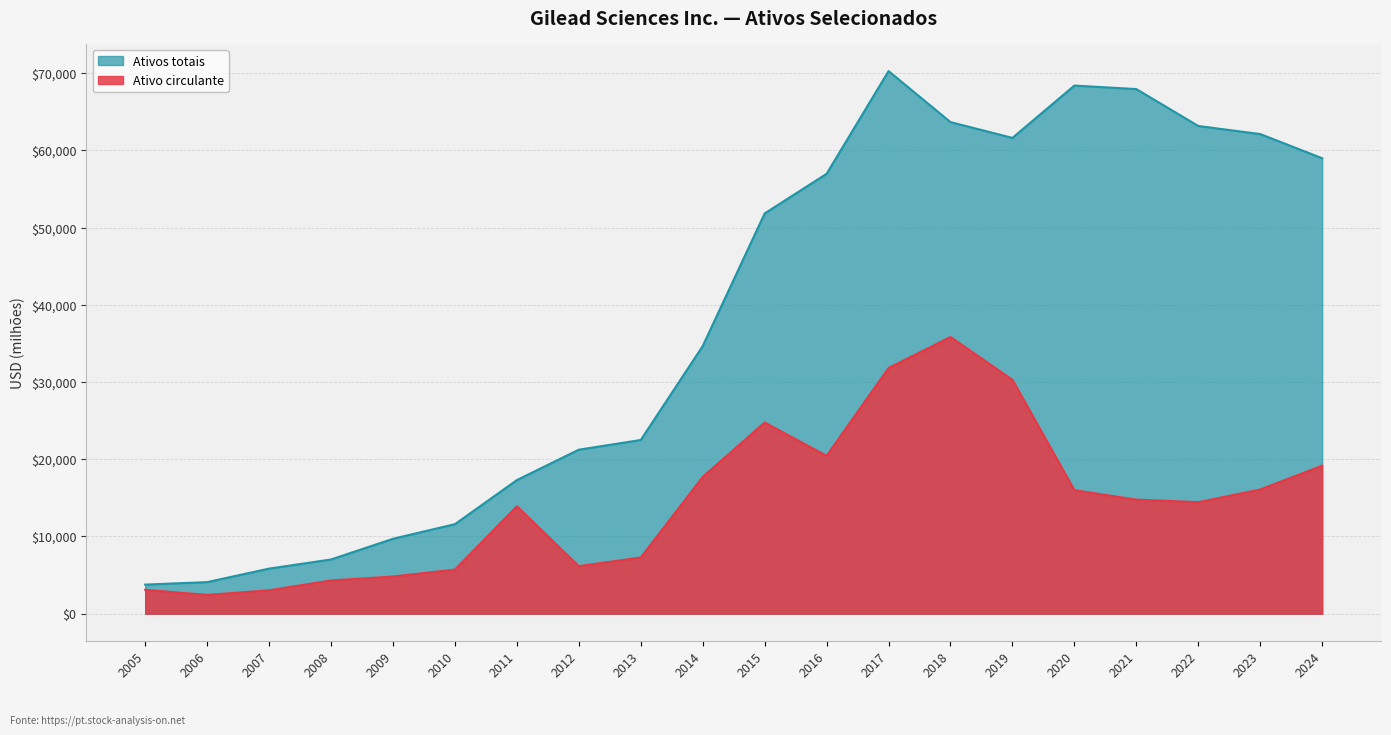

Reading left to right, list all the values displayed in this chart.

Ativo circulante: 2005=3092	2006=2429	2007=3028	2008=4300	2009=4813	2010=5708	2011=13919	2012=6156	2013=7274	2014=17714	2015=24763	2016=20445	2017=31823	2018=35836	2019=30296	2020=15996	2021=14772	2022=14443	2023=16085	2024=19173
Ativos totais: 2005=3765	2006=4086	2007=5835	2008=7019	2009=9699	2010=11593	2011=17303	2012=21240	2013=22497	2014=34664	2015=51839	2016=56977	2017=70283	2018=63675	2019=61627	2020=68407	2021=67952	2022=63171	2023=62125	2024=58995